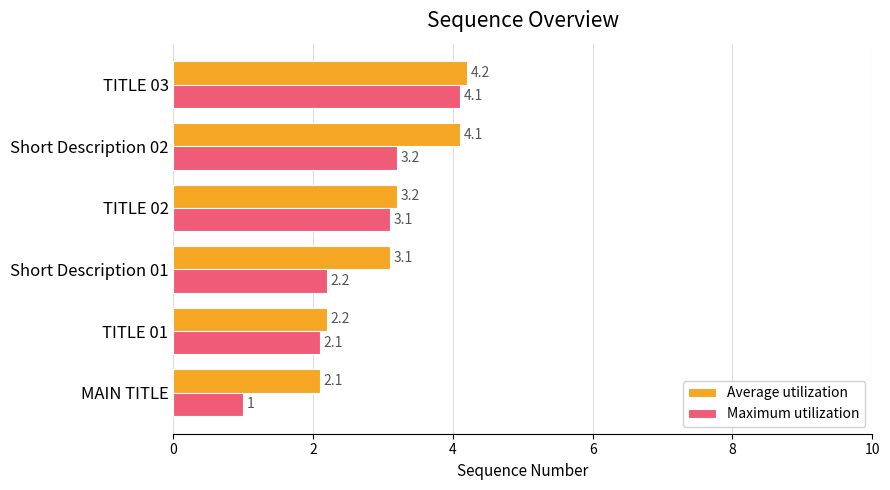

What is the sum of all Maximum utilization values?

15.7